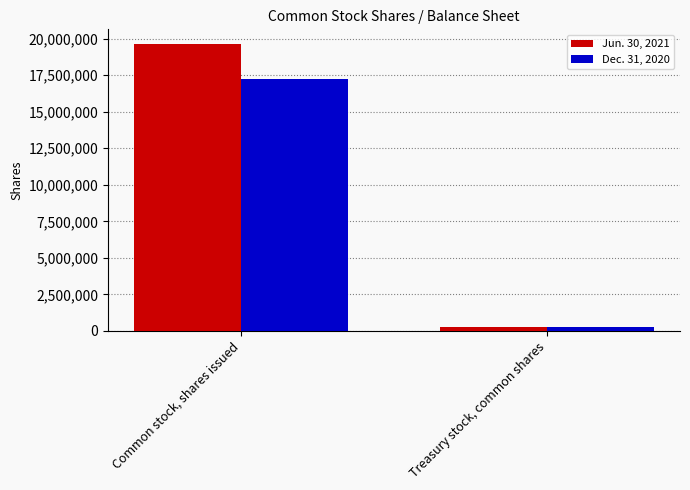

Which series has the largest total across all categories?

Jun. 30, 2021